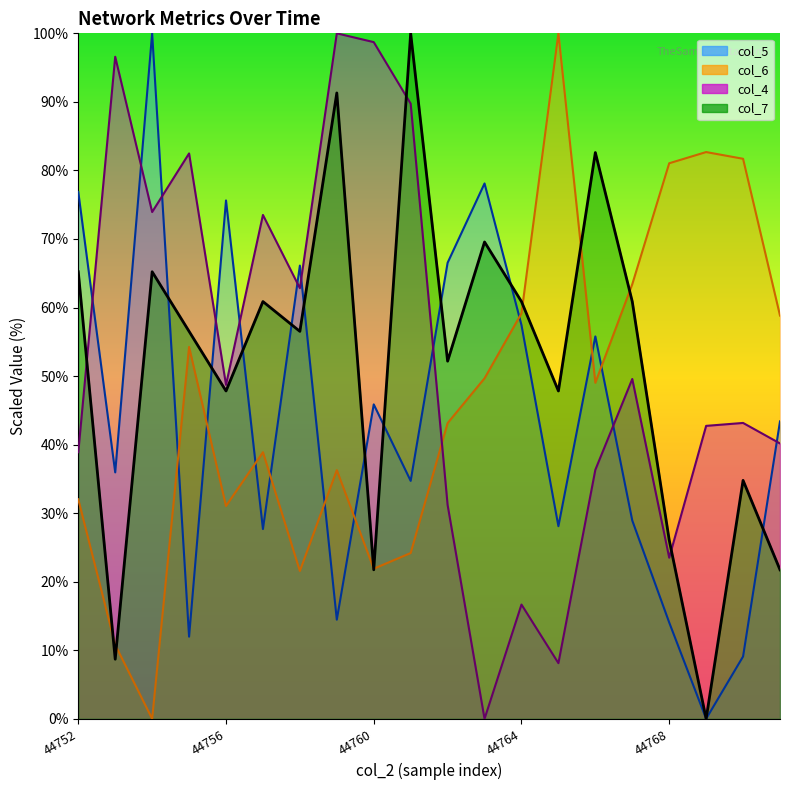

What is the spread (max minus min) of values at 44761?

75.8